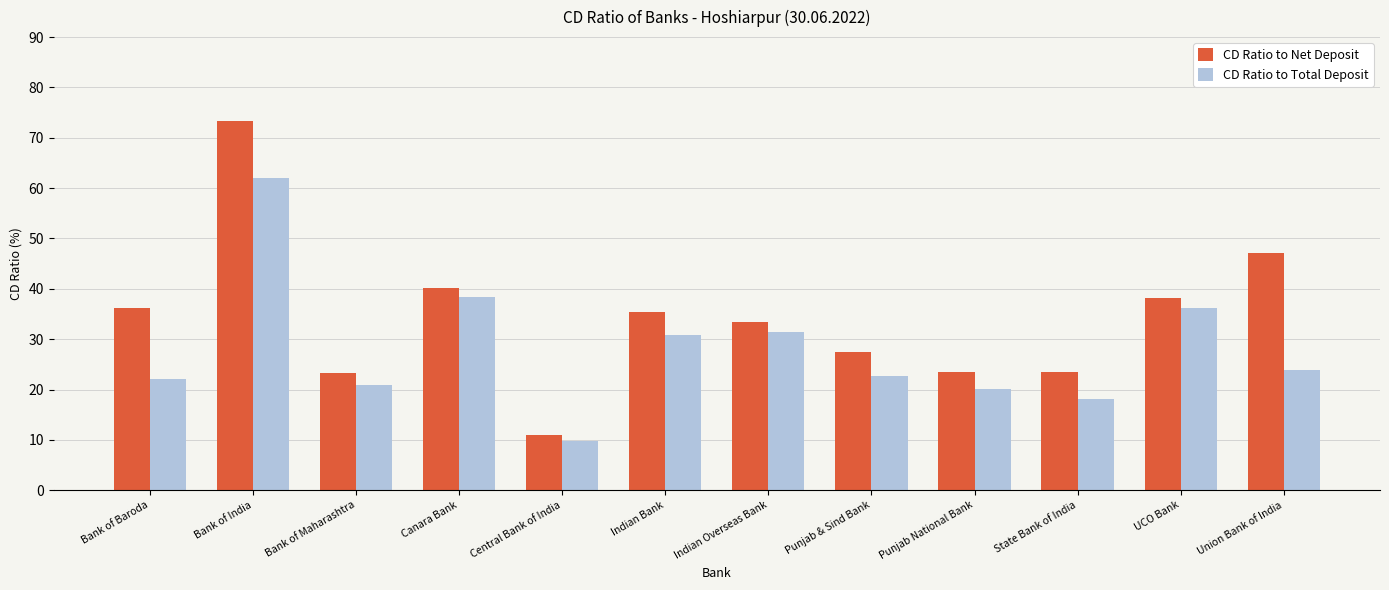

What is the sum of all CD Ratio to Net Deposit values?

412.4